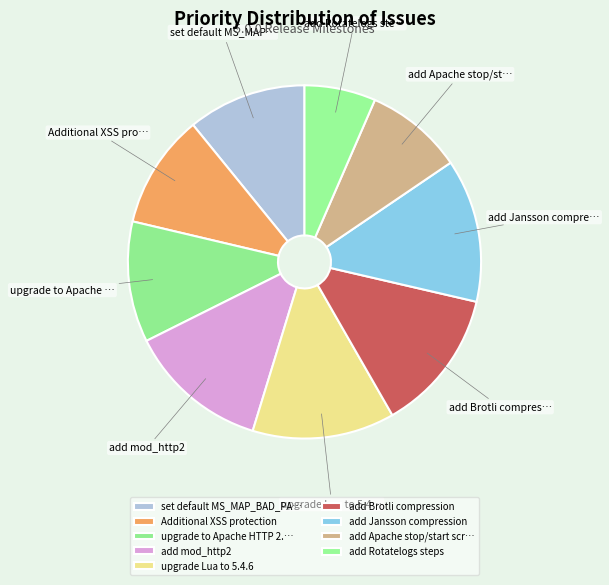

To the nearest percent, what portion does upgrade Lua to 5.4.6 represent?

13%